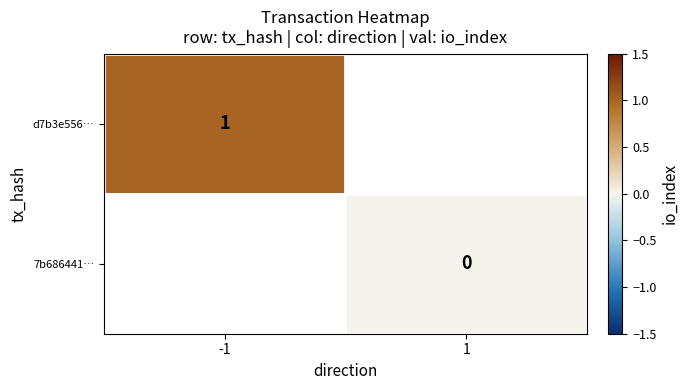

Is the value of d7b3e556… at -1 greater than the value of 7b686441… at 1?

Yes